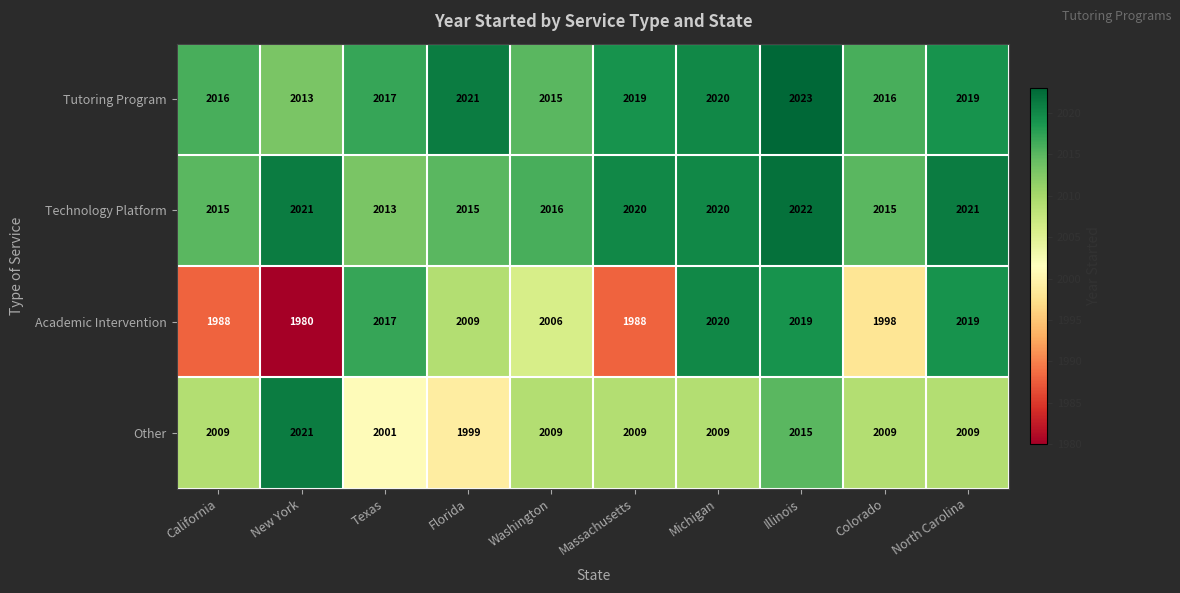

True or false: Technology Platform has a value of 2020 at Michigan.

True